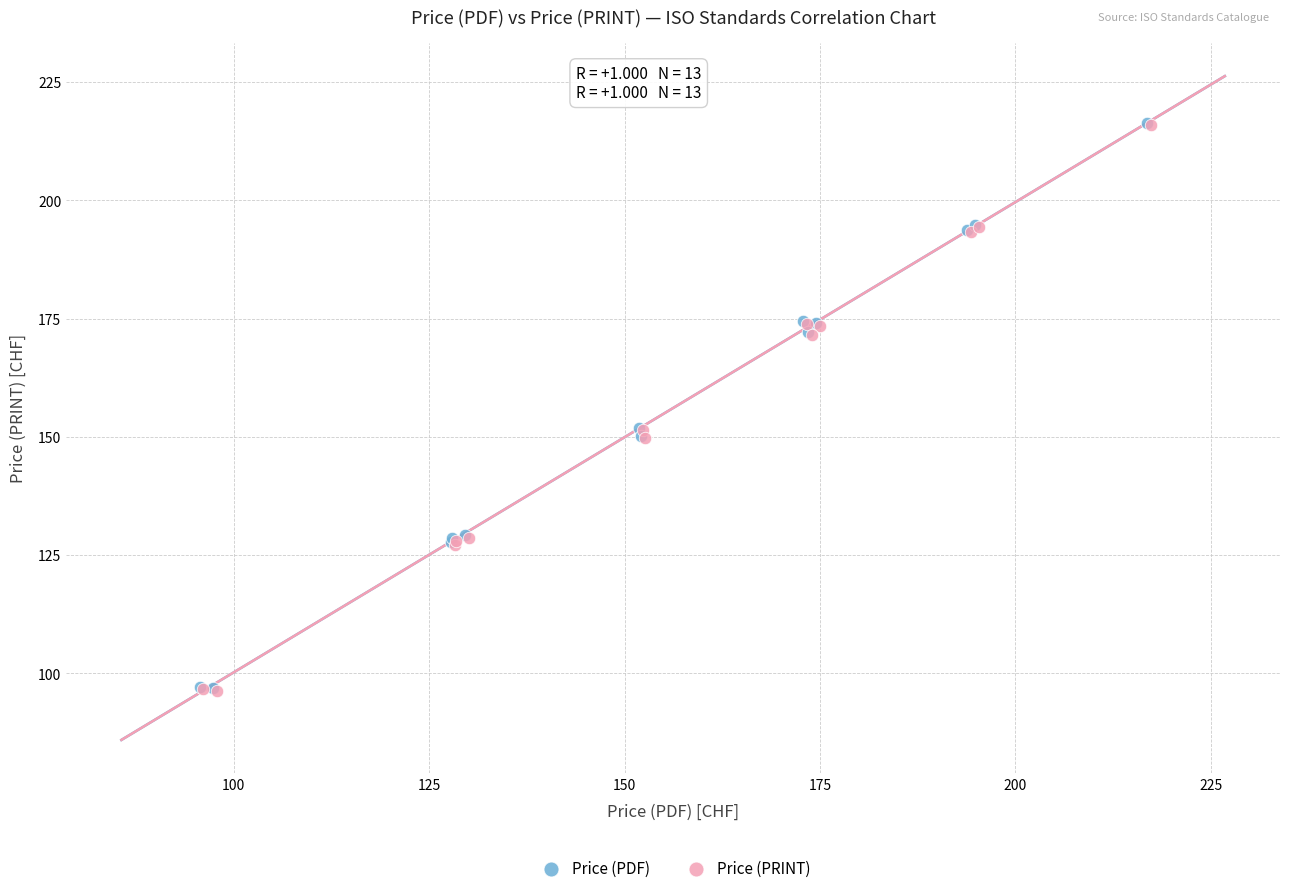

What are all the series names shown in the legend?

Price (PDF), Price (PRINT)